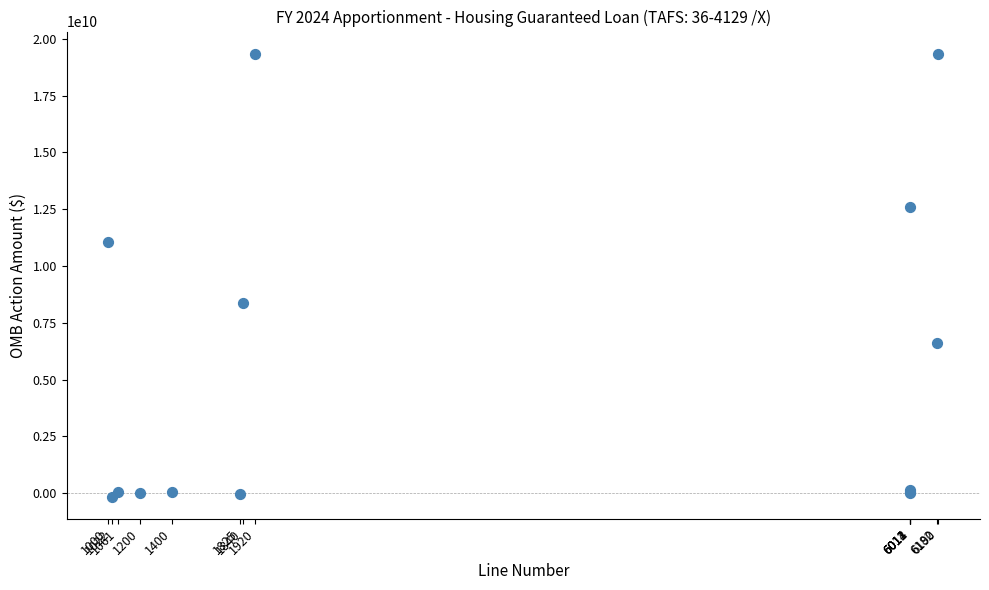

What Y value in the scatter plot is closest to 9596945527?

8383707109